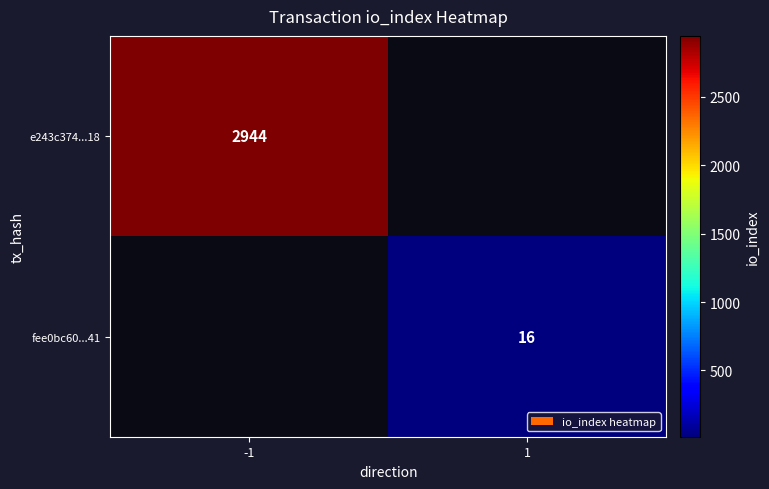

The value of e243c374...18 at -1 is 1724. True or false?

False